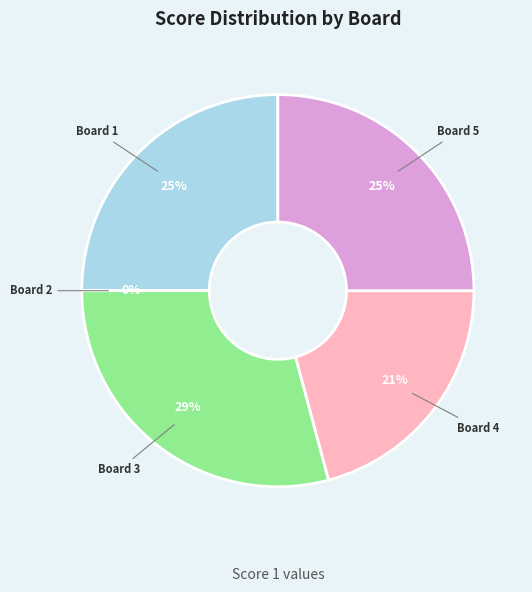

How many slices are in this pie chart?

5